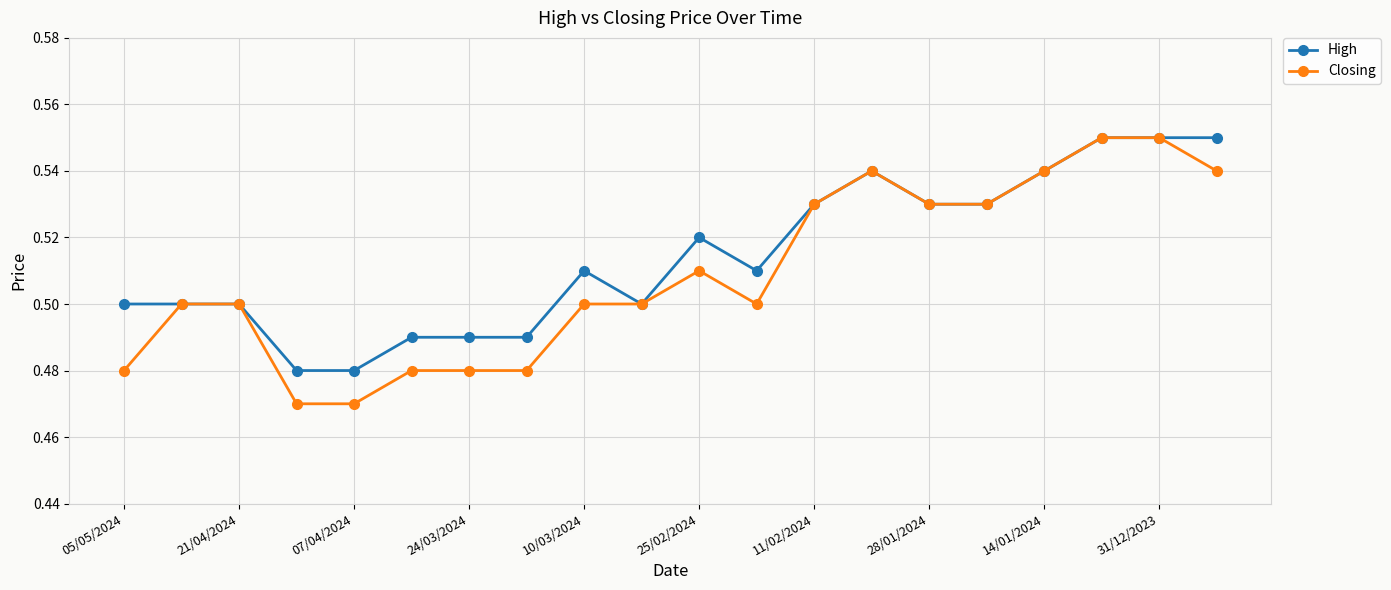

How many High values are between 0 and 1?

20